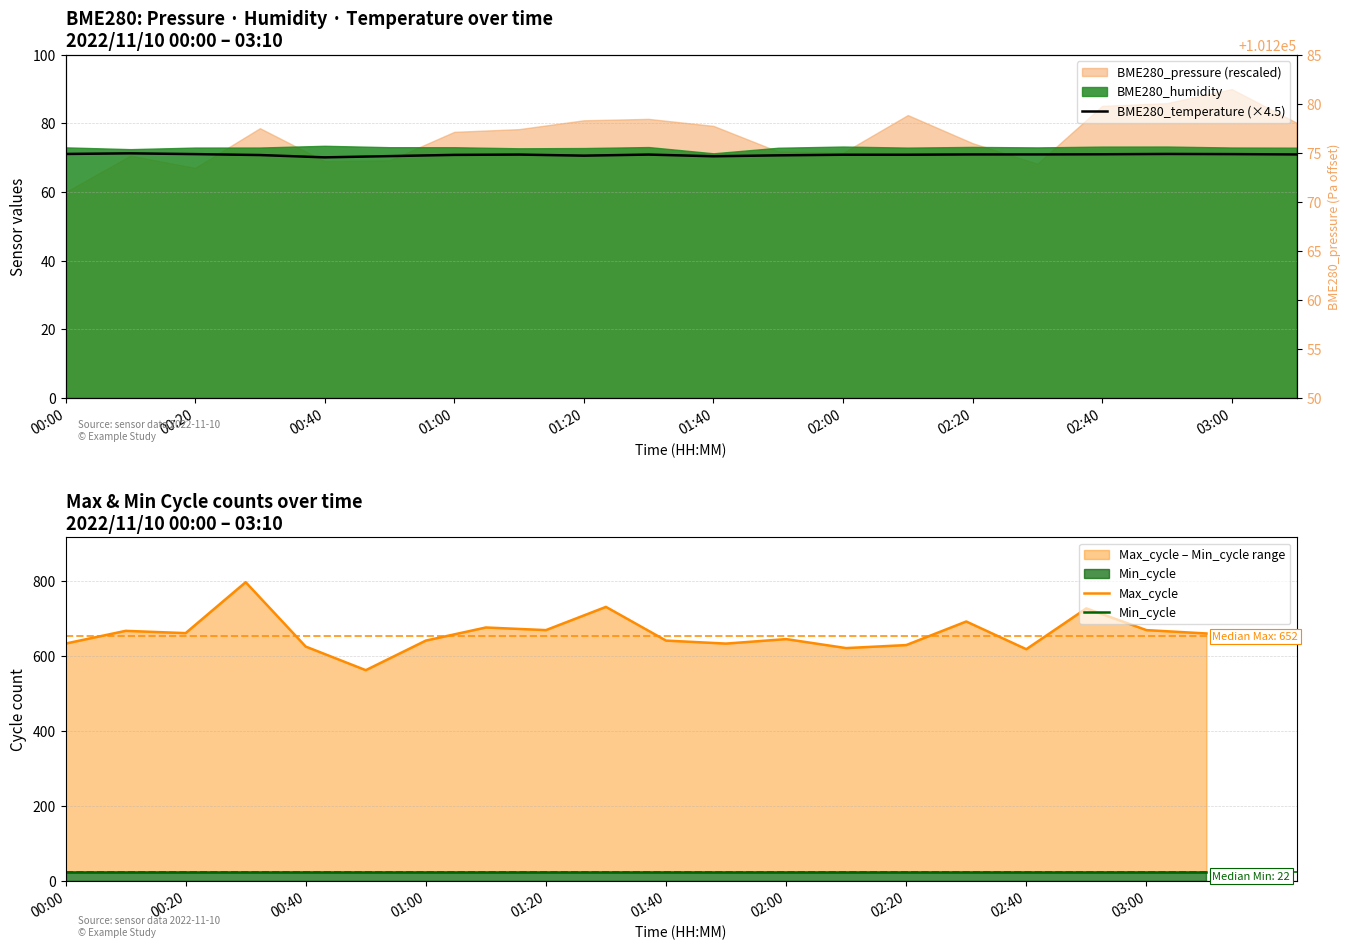

The value of Min_cycle at 01:20 is 22.0. True or false?

True